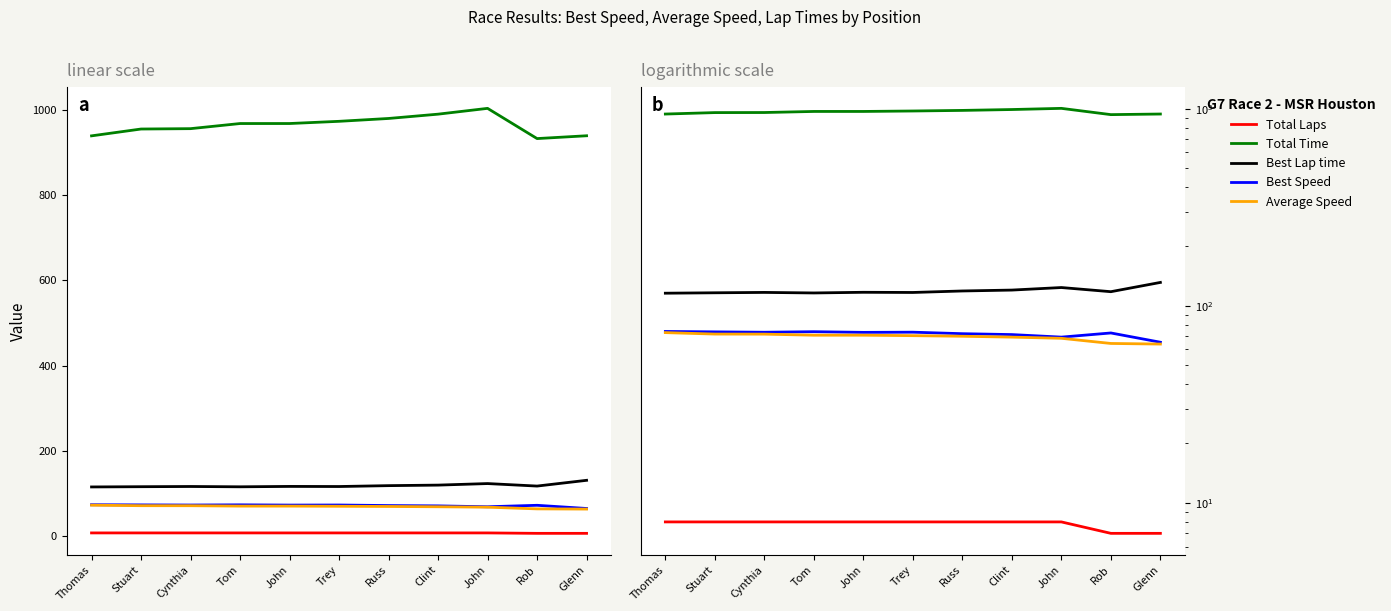

How many data points in Best Speed are above 73?

6